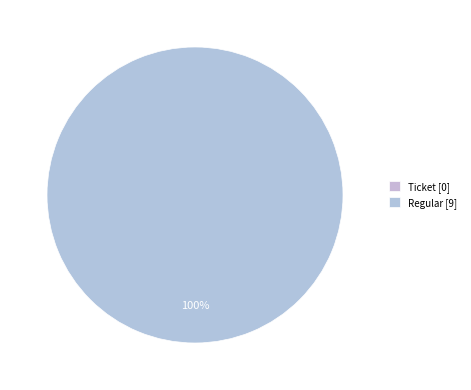

How many slices are in this pie chart?

2